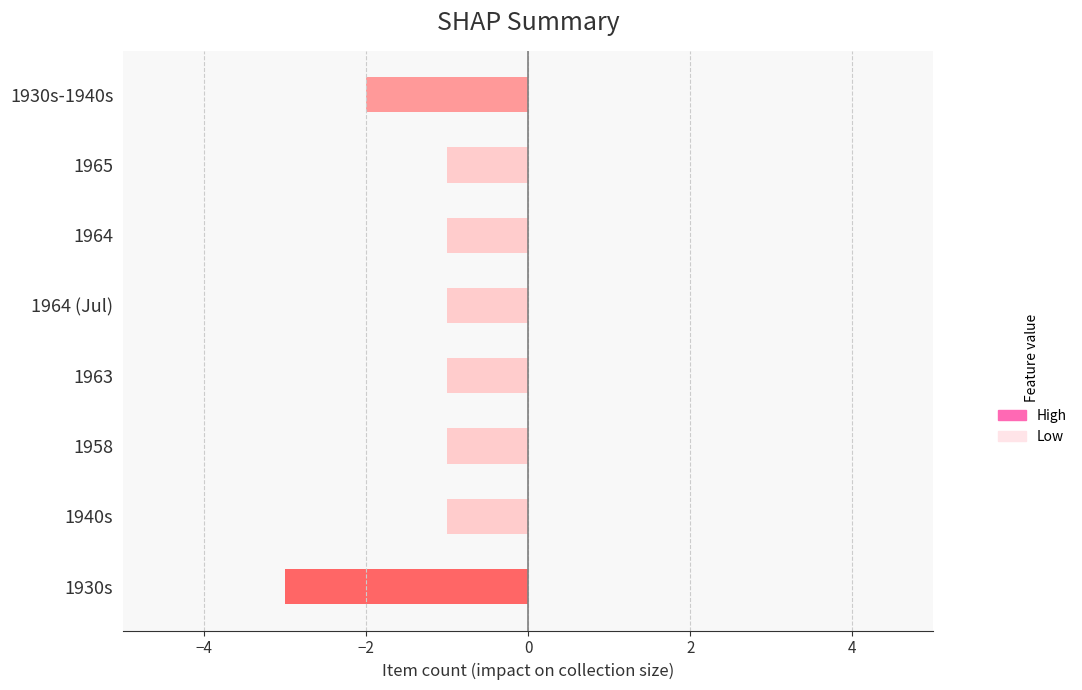

Reading bottom to top, transcribe all the data shown in this chart.

-3	-1	-1	-1	-1	-1	-1	-2